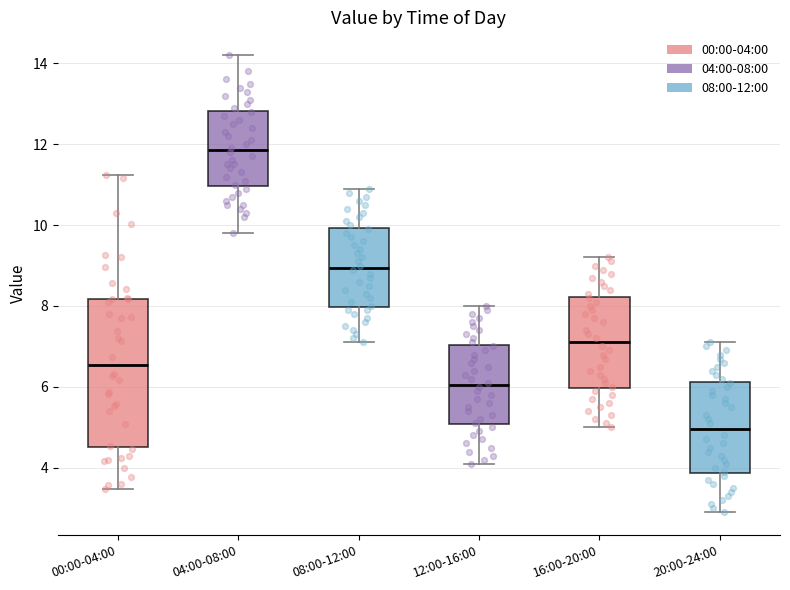

Reading left to right, read every box against the y-axis: the position of its median line, the range the box covers, and the ends of its whiskers. The values are not printed on the chart, so give them approximately, as read against the axis.

00:00-04:00: median 6.6, box 4.6 to 8.2, whiskers 3.4 to 11.2
04:00-08:00: median 11.8, box 11.0 to 12.8, whiskers 9.8 to 14.2
08:00-12:00: median 9.0, box 8.0 to 10.0, whiskers 7.2 to 11.0
12:00-16:00: median 6.0, box 5.0 to 7.0, whiskers 4.2 to 8.0
16:00-20:00: median 7.2, box 6.0 to 8.2, whiskers 5.0 to 9.2
20:00-24:00: median 5.0, box 3.8 to 6.2, whiskers 3.0 to 7.2